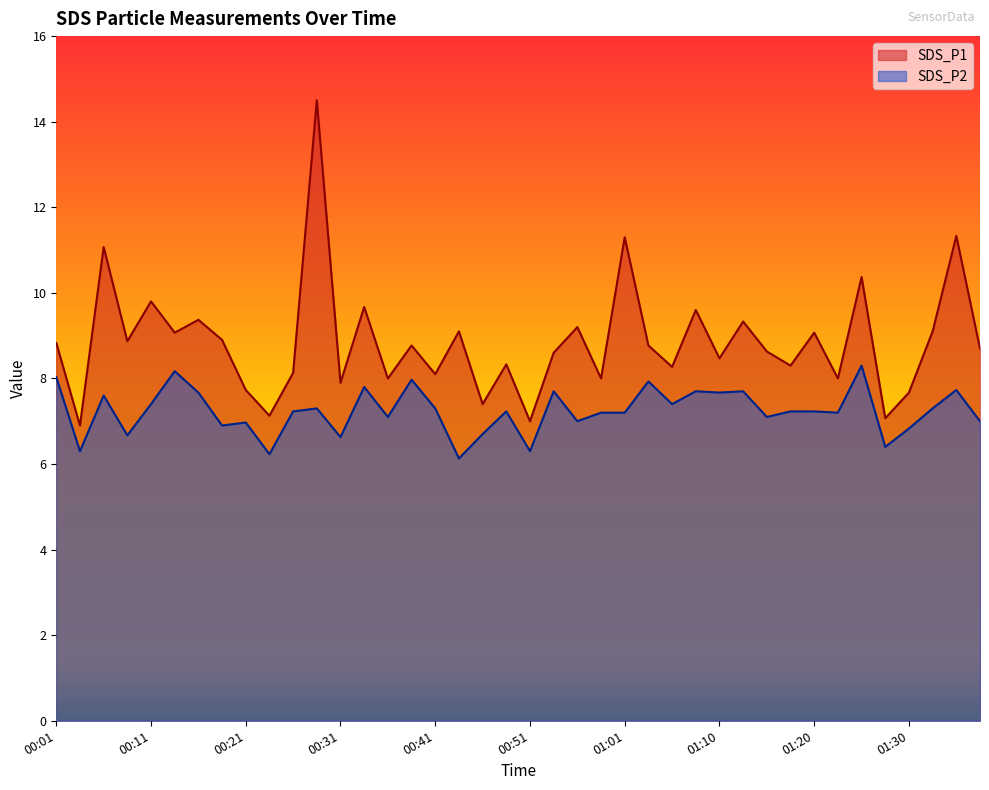

Rank the series at 01:28 from lowest to highest value.

SDS_P2, SDS_P1